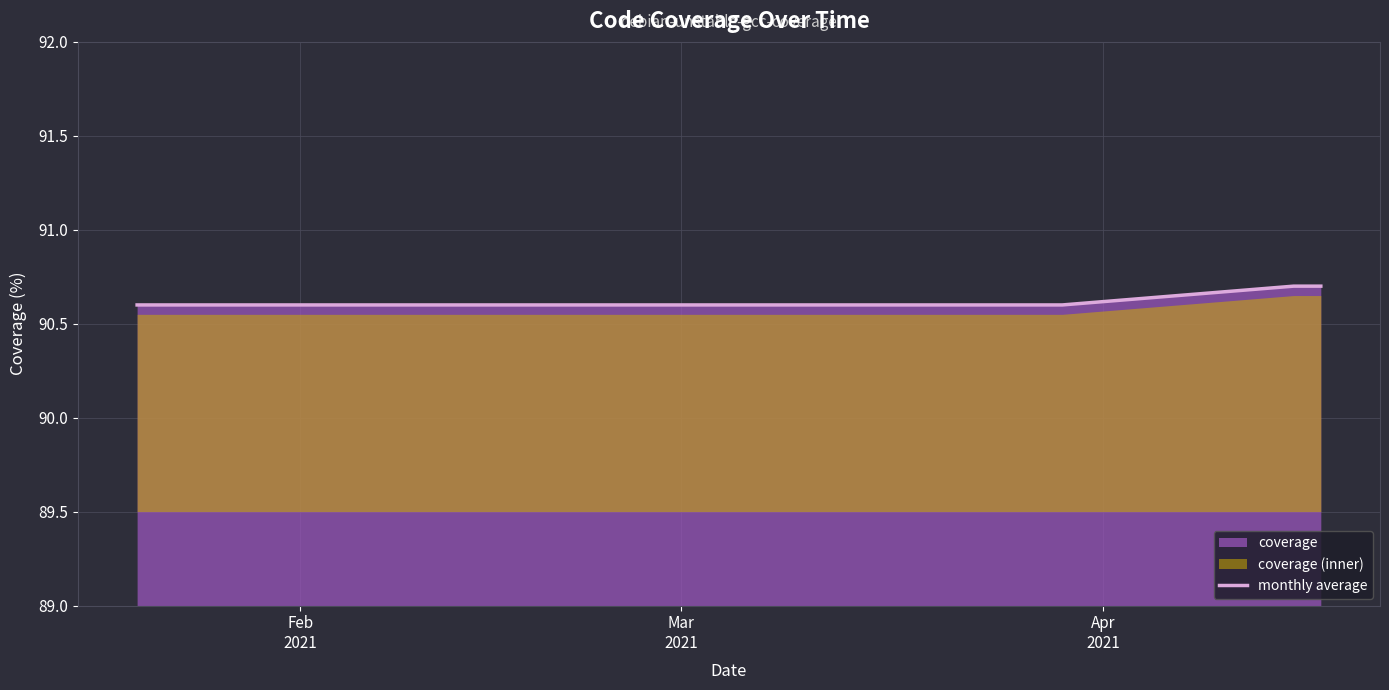

Reading right to left, transcribe all the data shown in this chart.

90.7	90.7	90.6	90.6	90.6	90.6	90.6	90.6